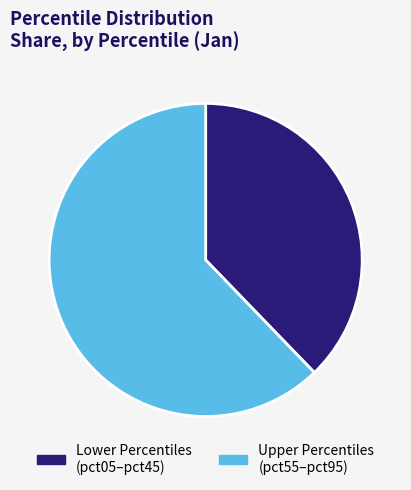

True or false: Upper Percentiles (pct55–pct95) accounts for 50% of the total.

False